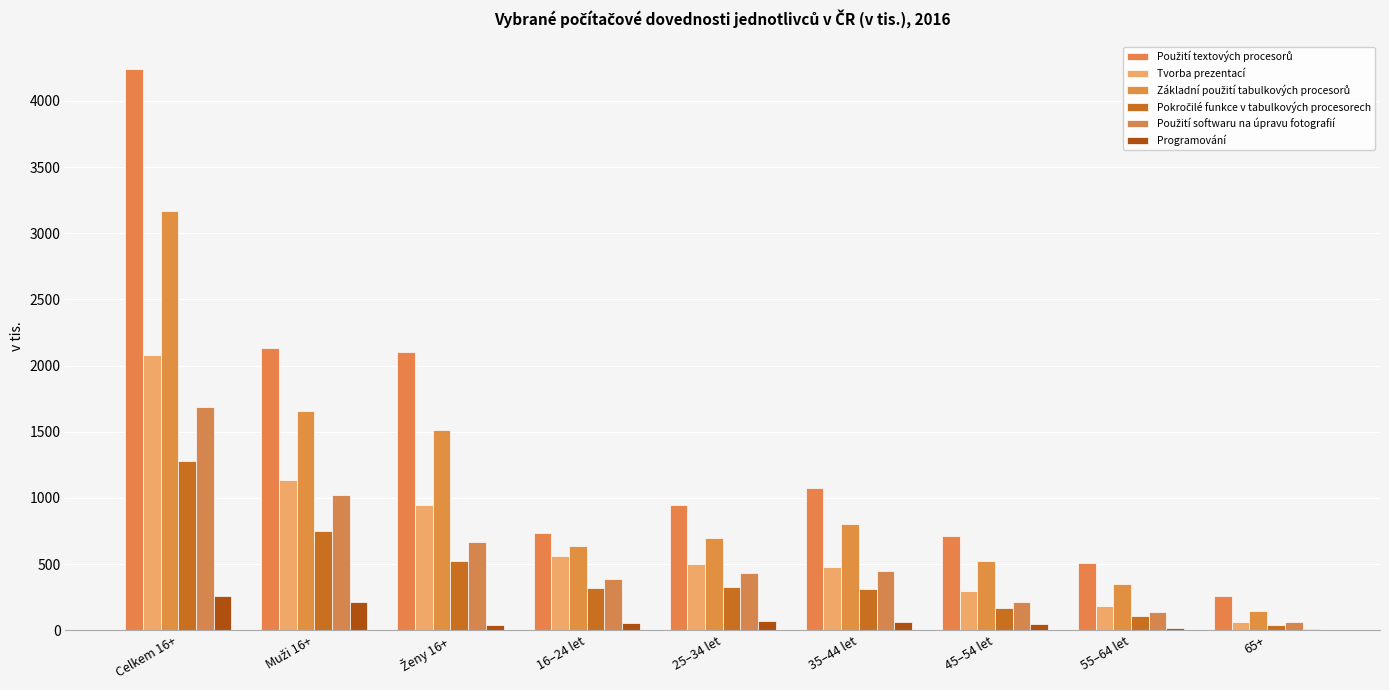

How many categories are shown in the chart?

9